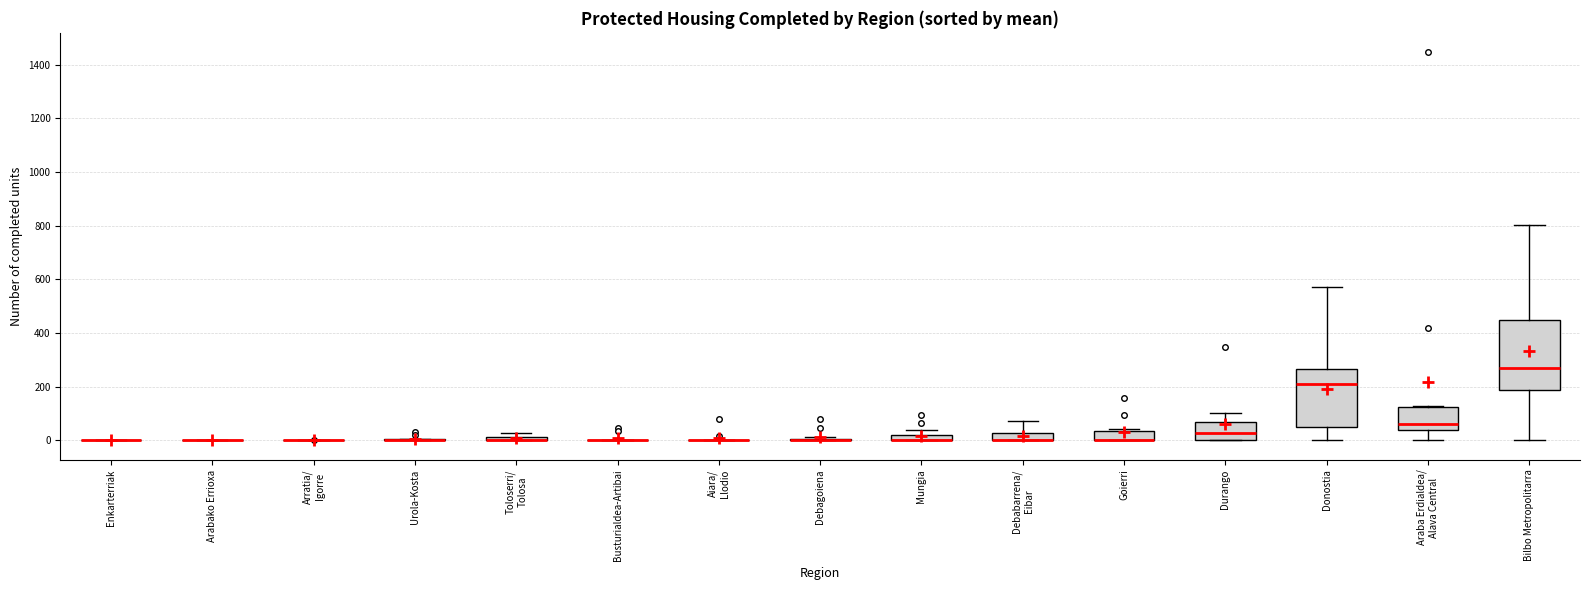

Comparing the boxes themselves (not the whiskers), which one is the tallest?

Bilbo Metropolitarra